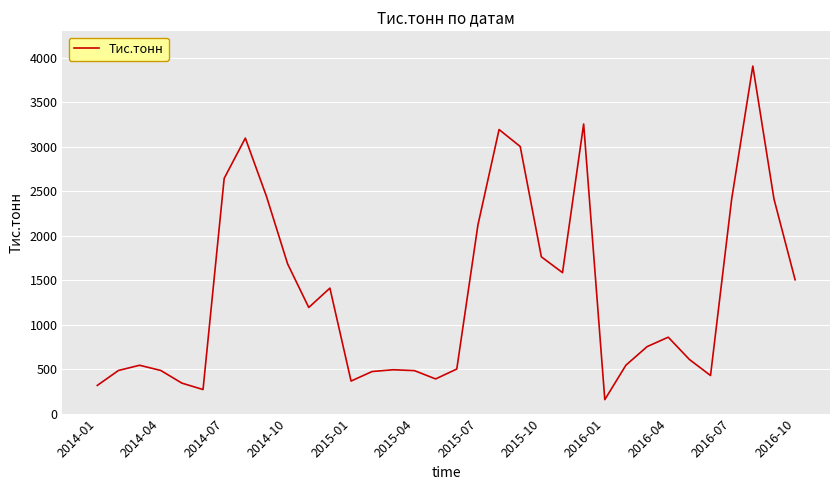

What is the difference between the maximum and minimum values?

3750.9